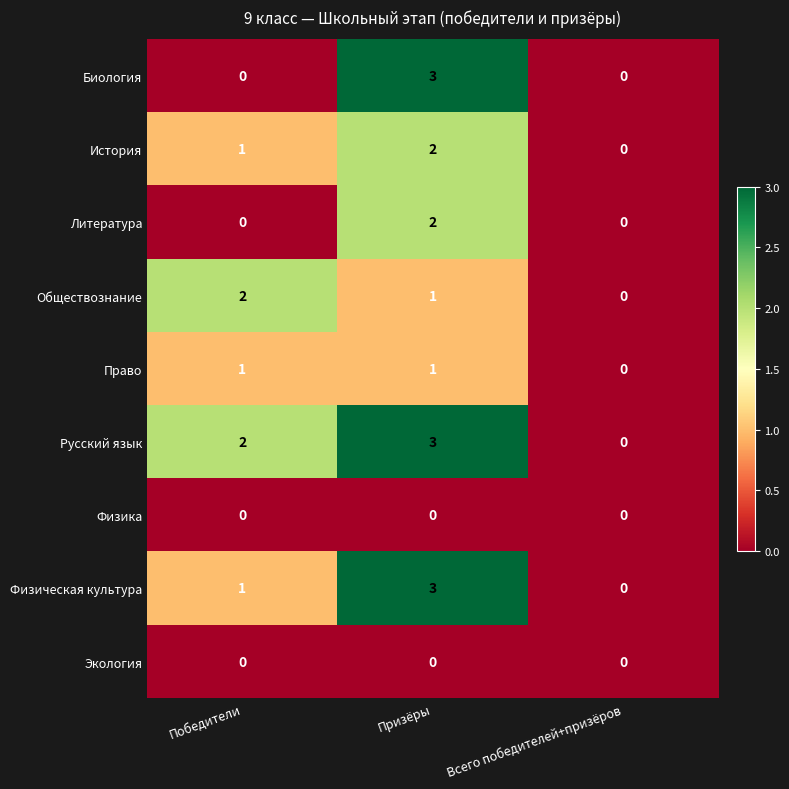

The value of Русский язык at Призёры is 3. True or false?

True